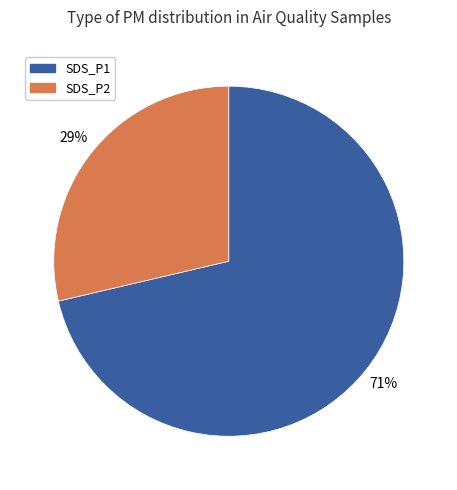

To the nearest percent, what is the average slice percentage?

50%